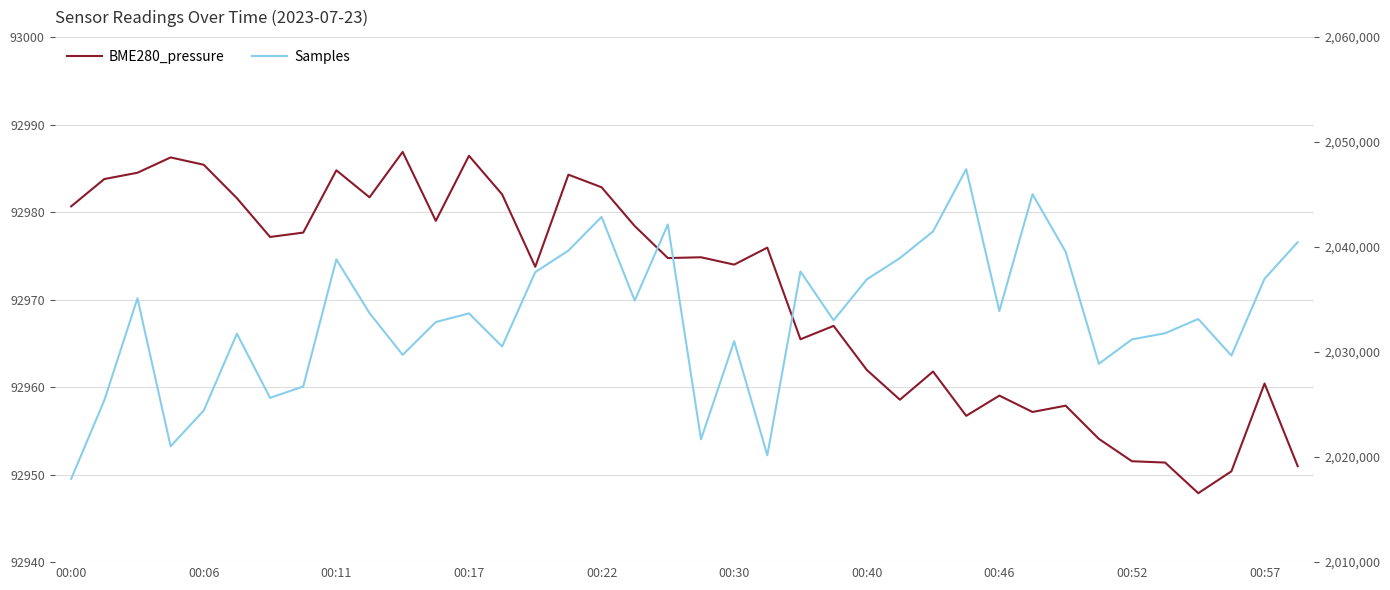

What is the average value of the Samples series?

2033258.4